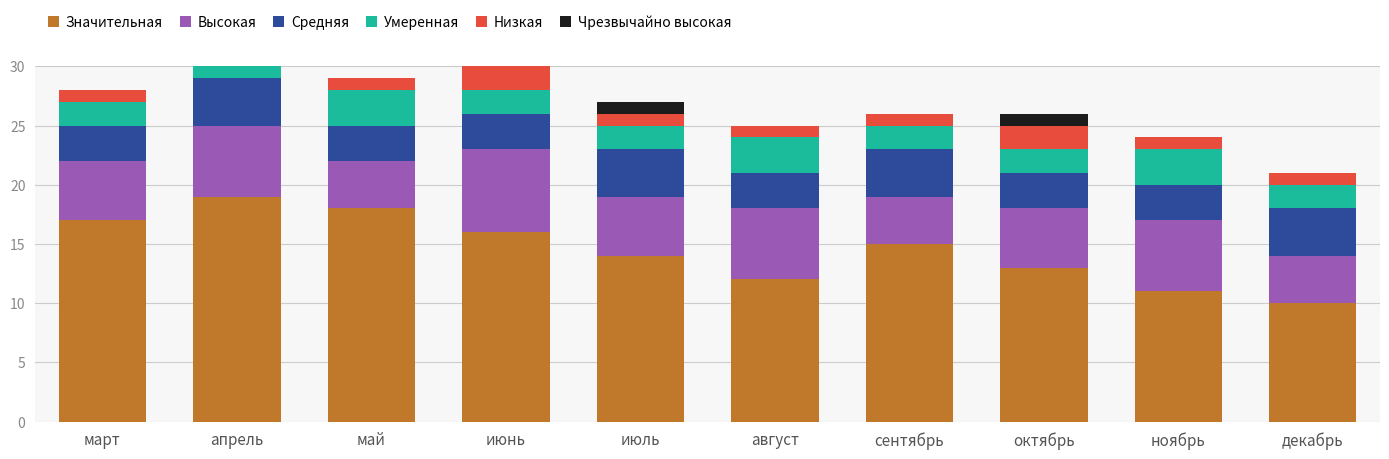

Count the Значительная values in the range 12 to 17.

6